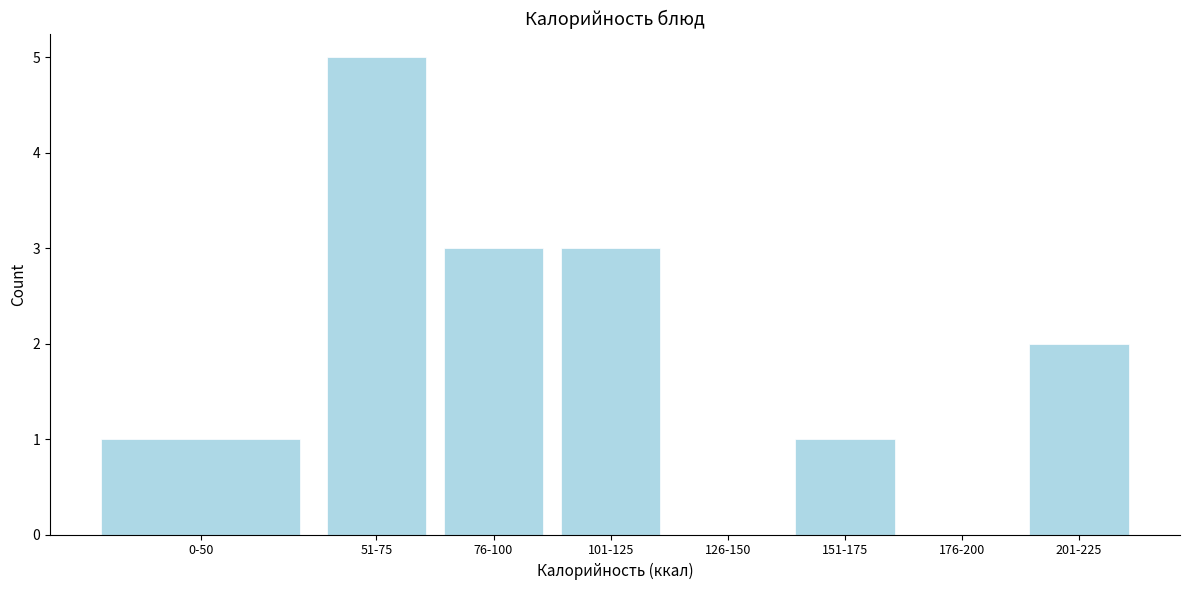

Reading left to right, list all the values displayed in this chart.

0-50=1	51-75=5	76-100=3	101-125=3	126-150=0	151-175=1	176-200=0	201-225=2